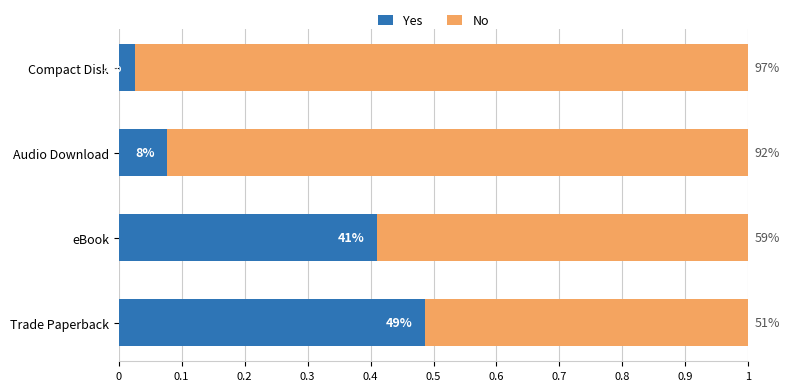

What are all the series names shown in the legend?

Yes, No